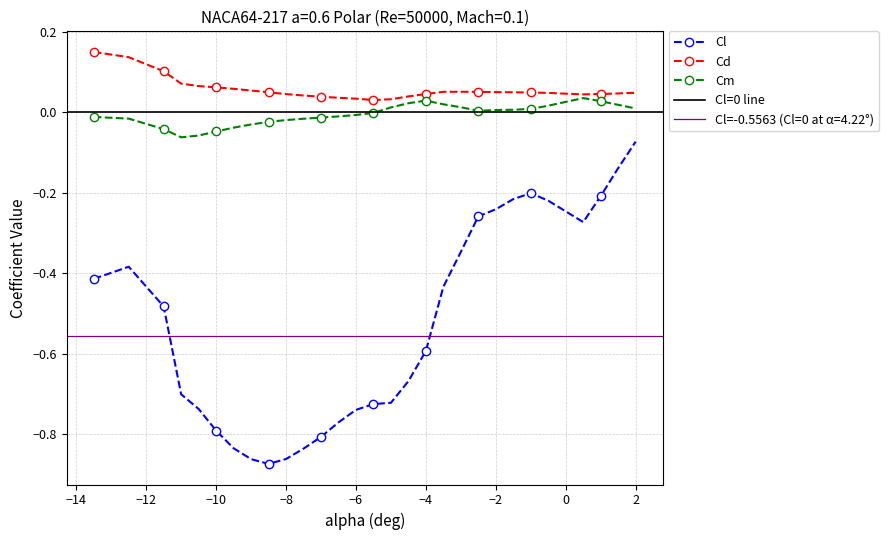

How many values in Cm are below zero?

16